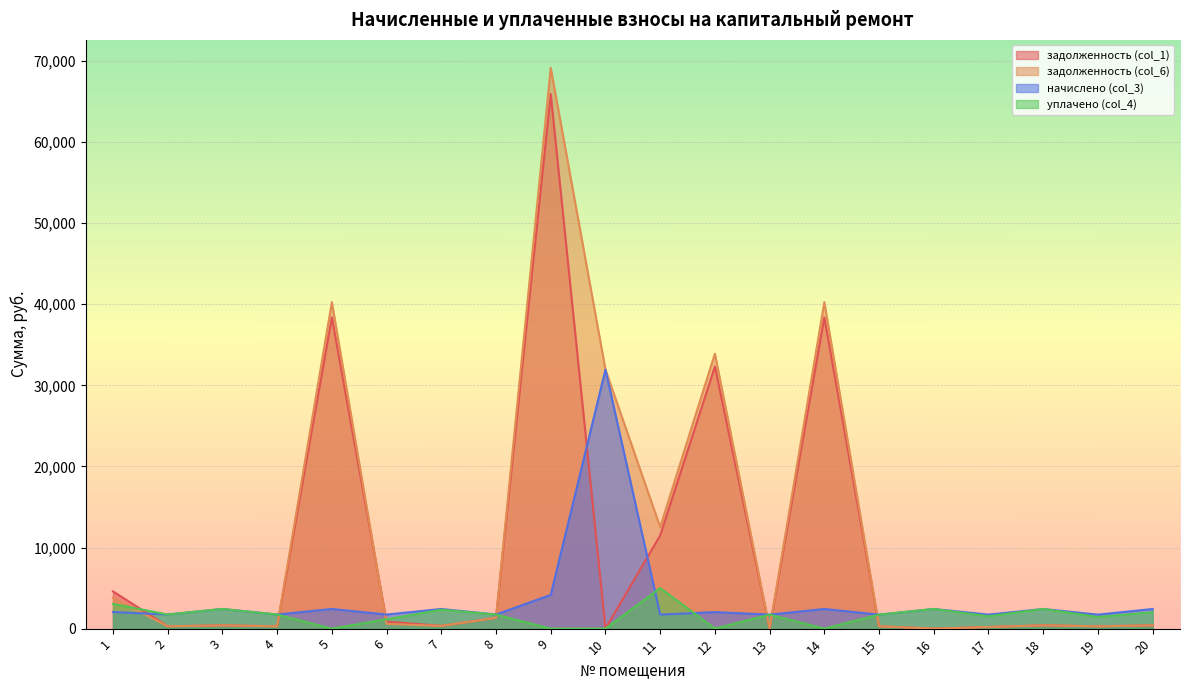

Between 9 and 15, which series saw the biggest shift?

задолженность (col_6)